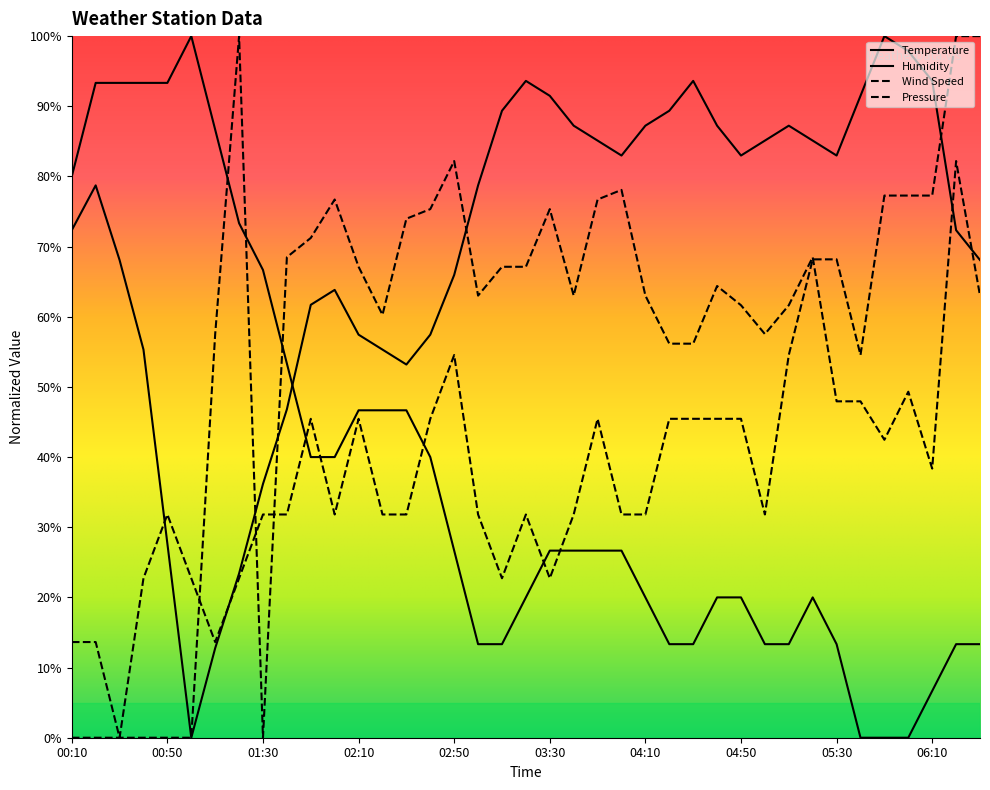

How many interior local valleys does the Wind Speed series have?

7